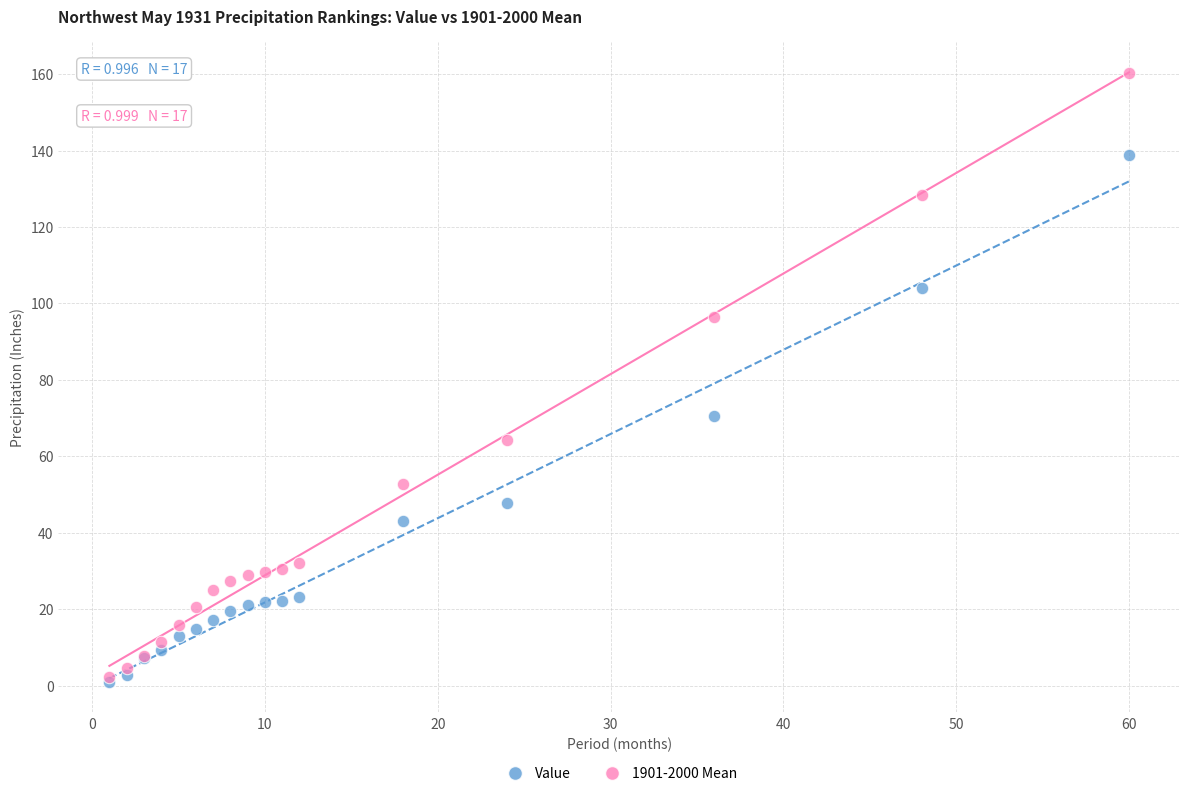

Which series has the widest spread of Y values?

1901-2000 Mean